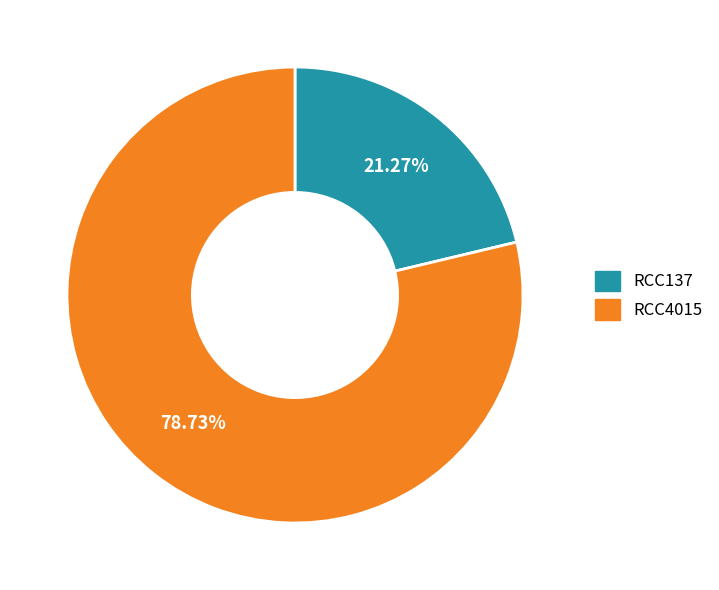

To the nearest percent, what percentage of the pie is RCC4015?

79%